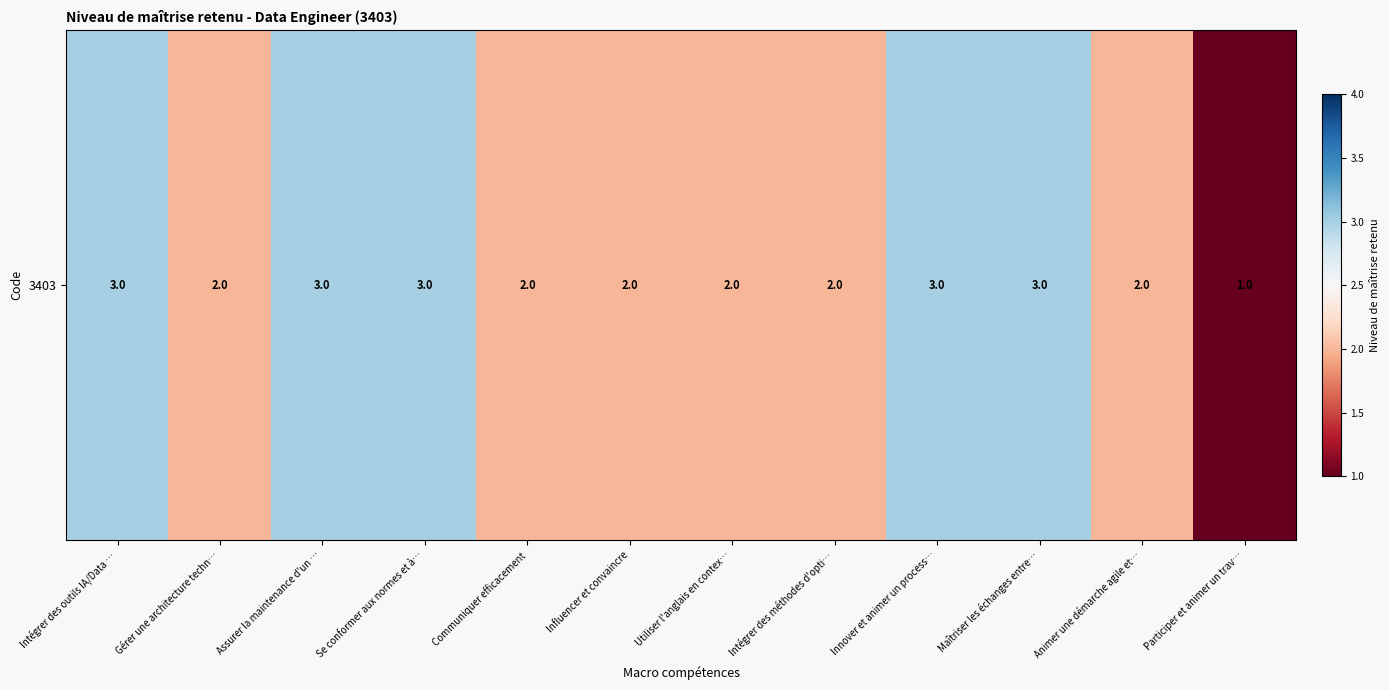

How many data points are less than 2?

1